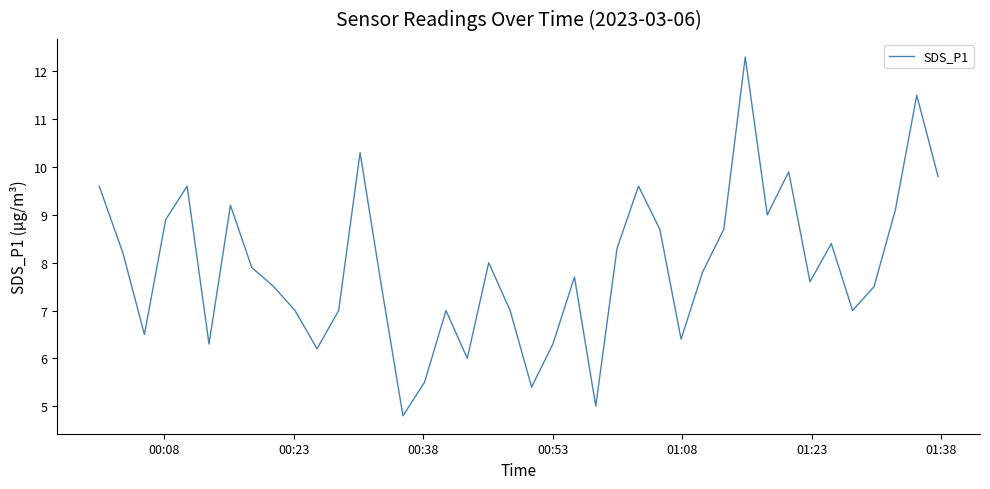

Does the chart display data point markers on the line(s)?

No